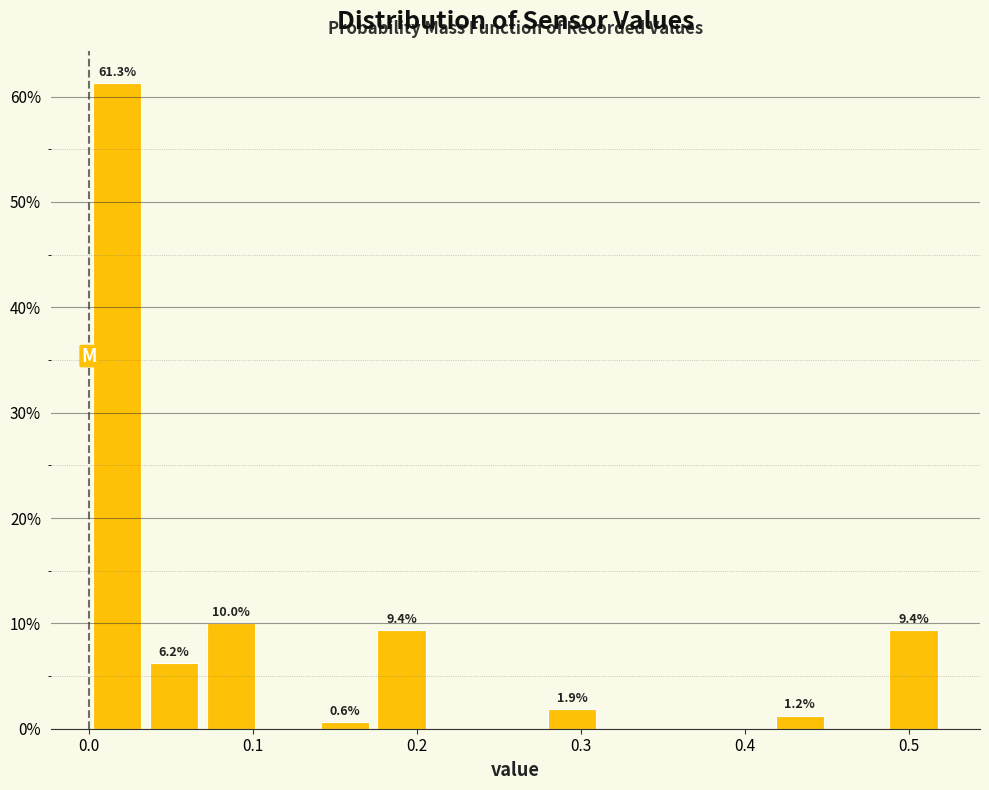

Read against the x-axis, roughly where is the centre of the tallest bar?

0.02